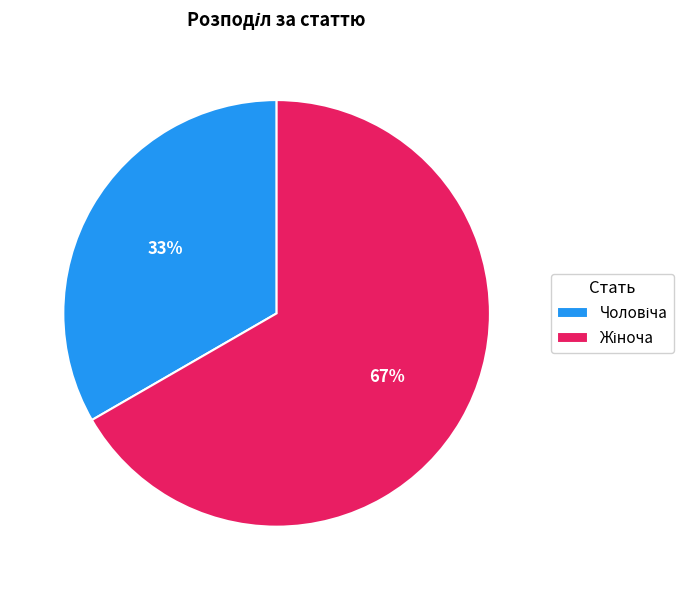

To the nearest percent, what is the average slice percentage?

50%